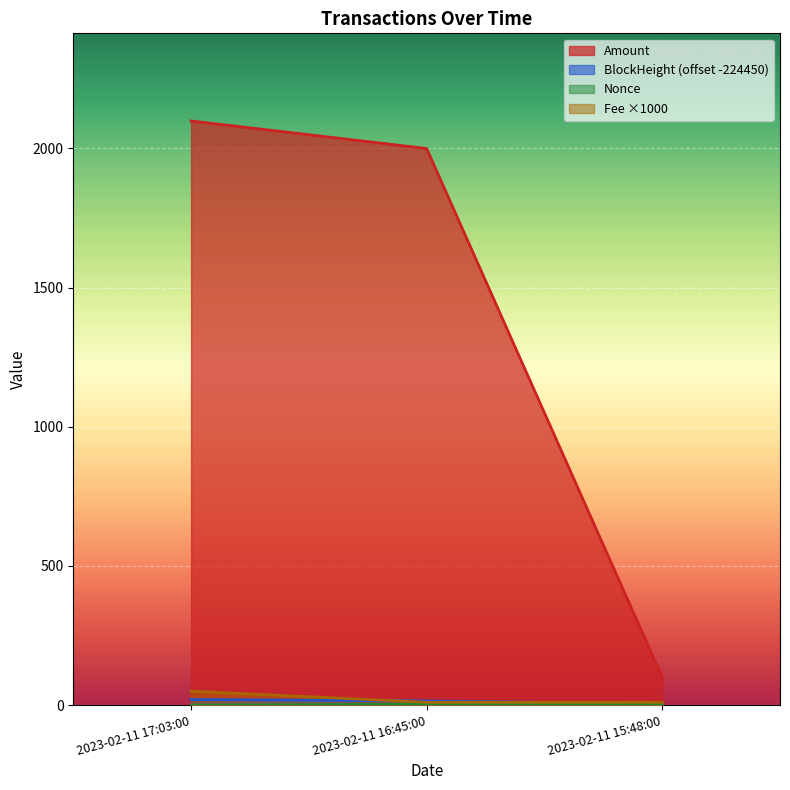

Which series has the largest total across all categories?

Amount